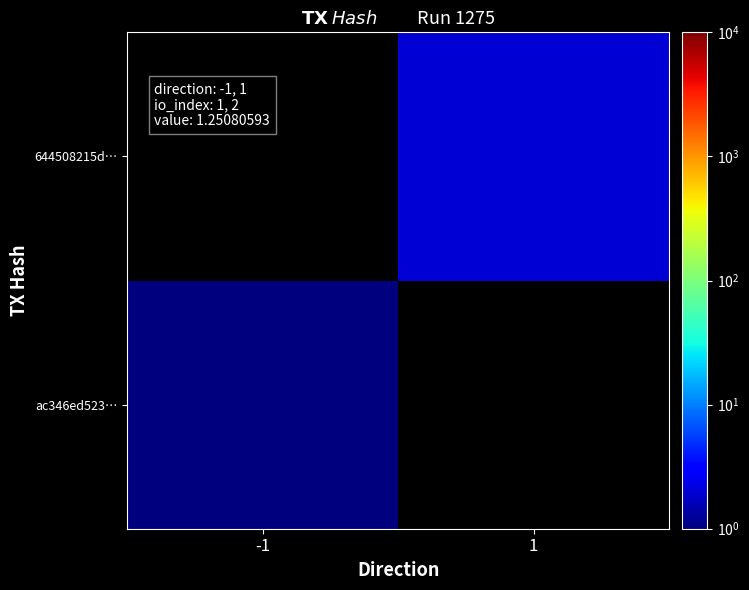

At -1, list the series in order from smallest to largest.

ac346ed523…, 644508215d…